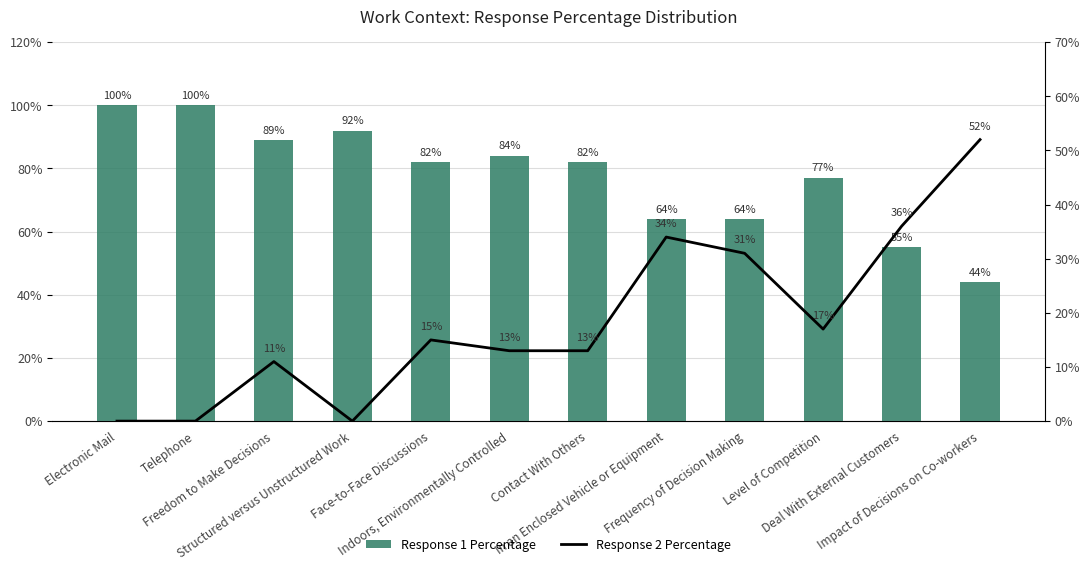

List the series in order of their peak value, highest first.

Response 1 Percentage, Response 2 Percentage